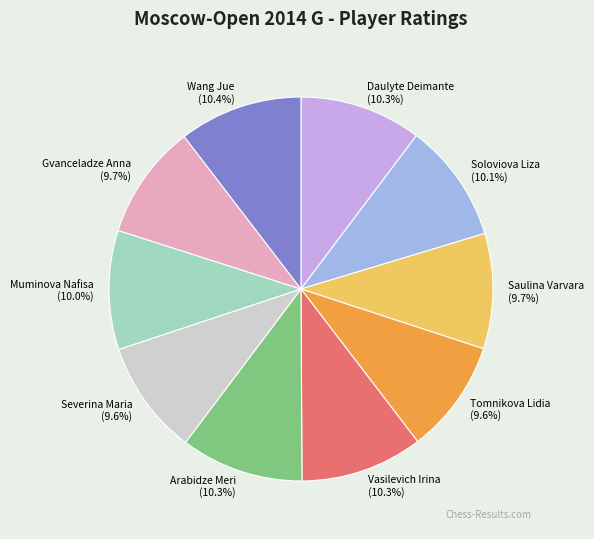

Combined, what portion of the pie is Soloviova Liza and Vasilevich Irina?

20.4%